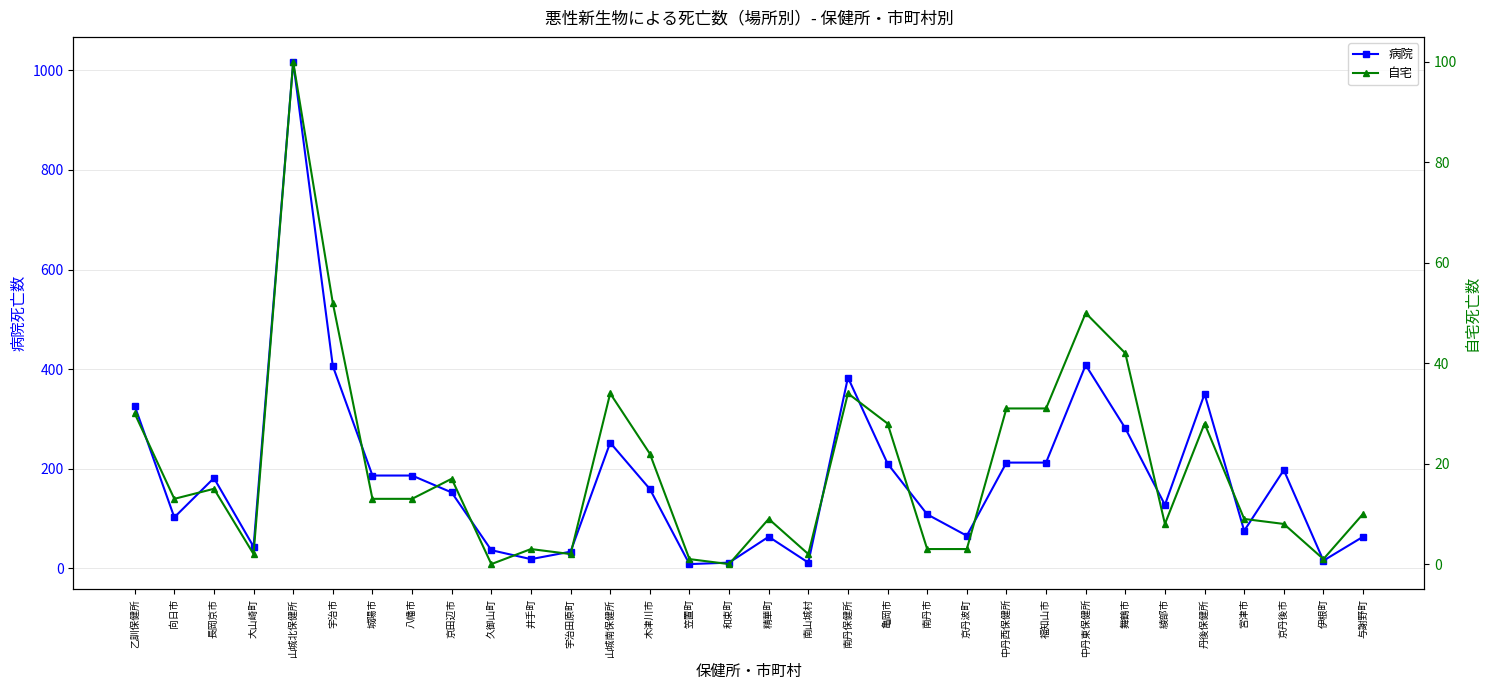

Does the chart display data point markers on the line(s)?

Yes